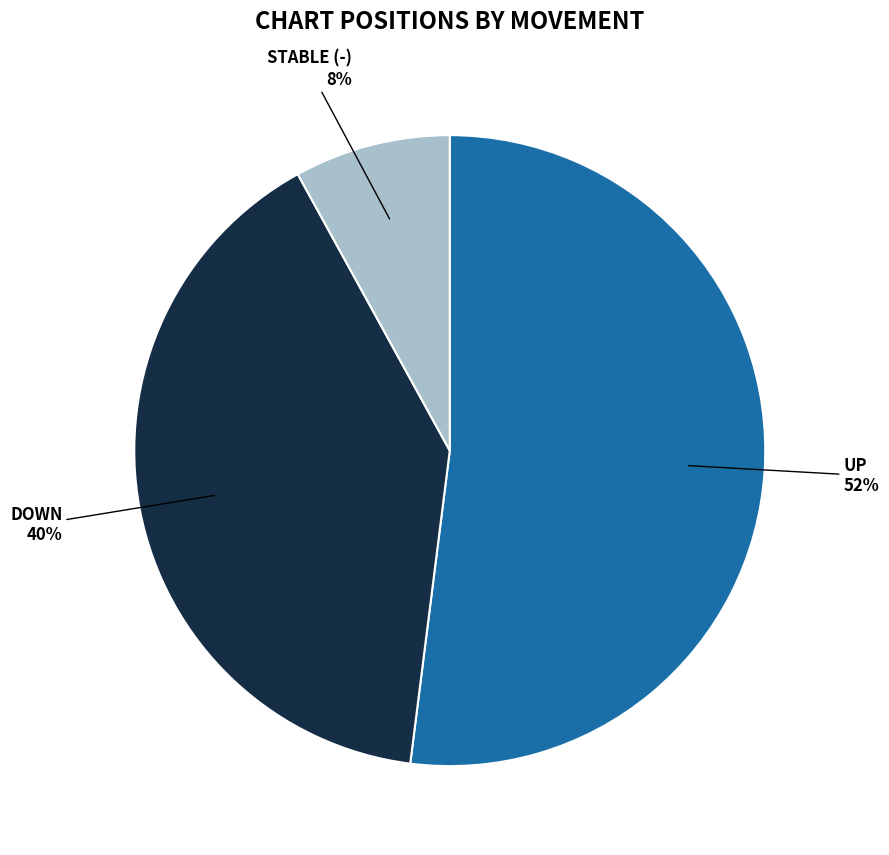

To the nearest percent, what is the average slice percentage?

33%